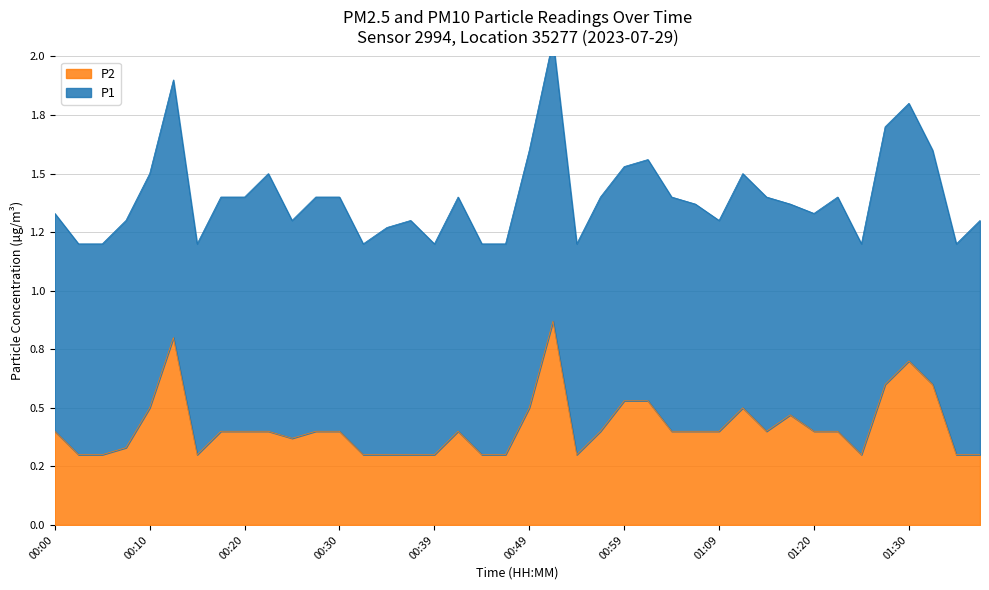

Reading left to right, transcribe all the data shown in this chart.

00:00=0.4	00:02=0.3	00:05=0.3	00:07=0.3	00:10=0.5	00:12=0.8	00:15=0.3	00:17=0.4	00:20=0.4	00:22=0.4	00:25=0.4	00:27=0.4	00:30=0.4	00:32=0.3	00:34=0.3	00:37=0.3	00:39=0.3	00:42=0.4	00:44=0.3	00:47=0.3	00:49=0.5	00:52=0.9	00:54=0.3	00:57=0.4	00:59=0.5	01:02=0.5	01:04=0.4	01:07=0.4	01:09=0.4	01:12=0.5	01:14=0.4	01:17=0.5	01:20=0.4	01:22=0.4	01:25=0.3	01:27=0.6	01:30=0.7	01:32=0.6	01:35=0.3	01:37=0.3